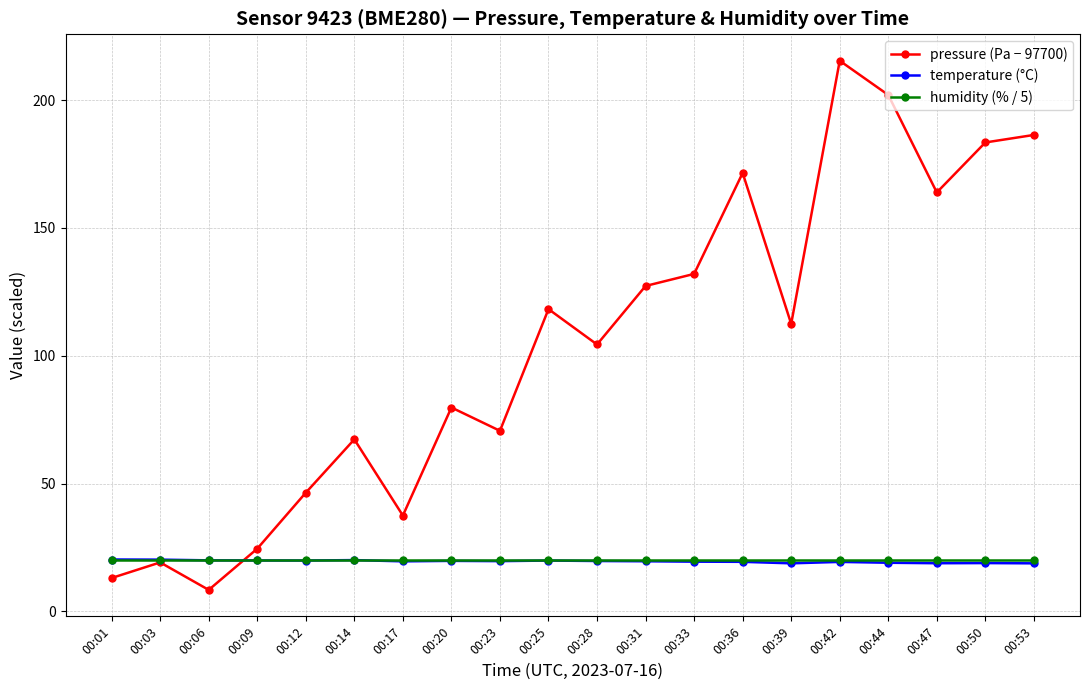

Which series has the largest total across all categories?

pressure (Pa − 97700)